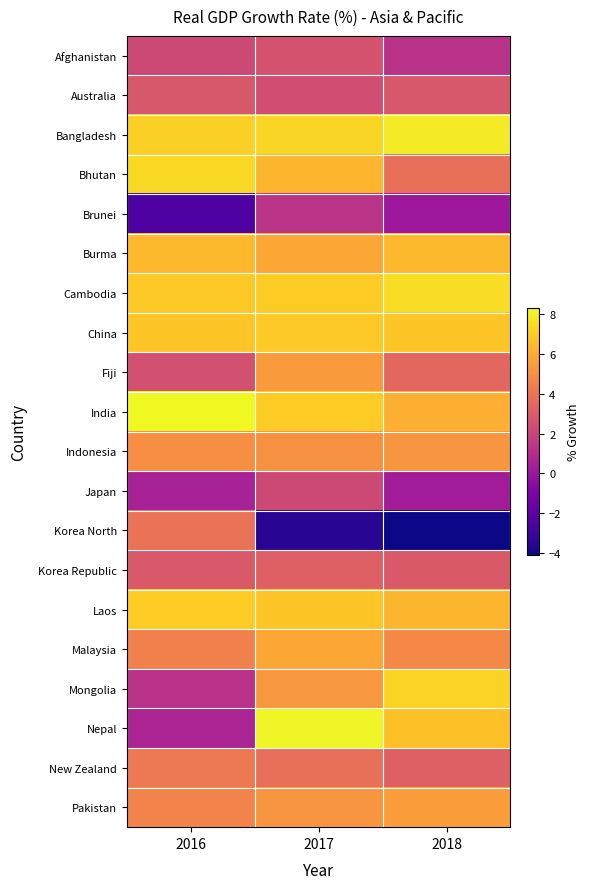

Which series changed the most between 2016 and 2018?

Korea North